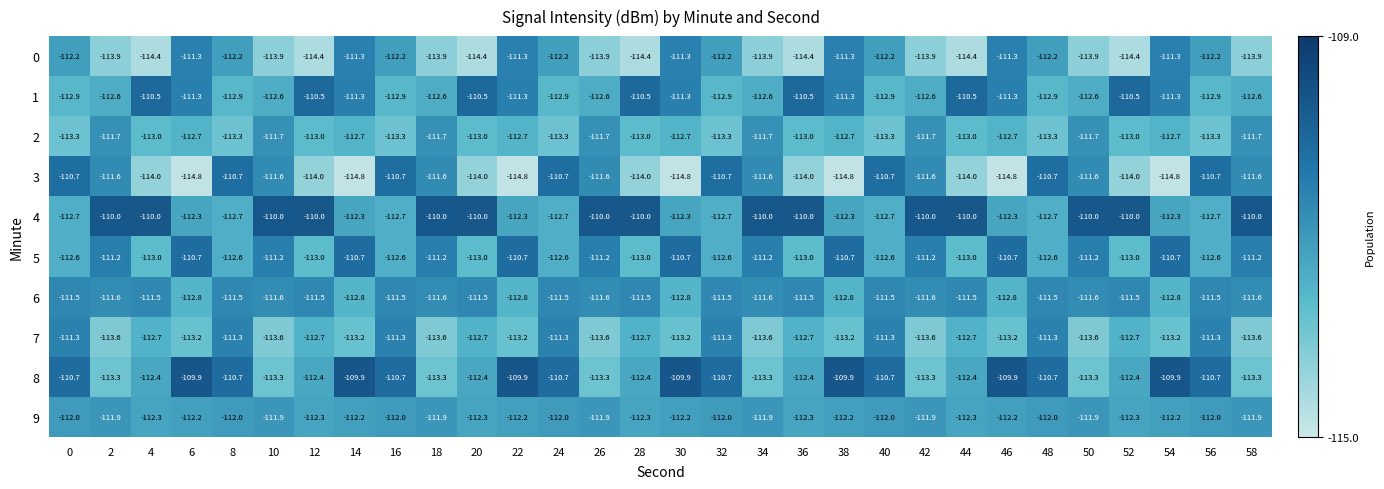

Which series has the widest spread of values?

3